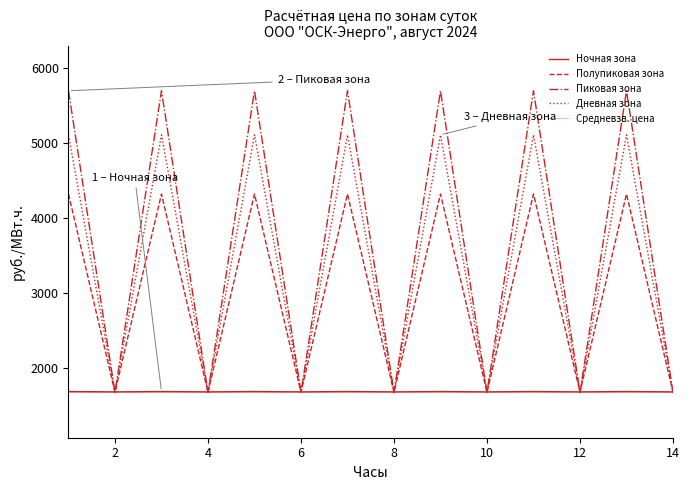

Reading left to right, what are all the values shown in this chart?

Ночная зона: 1691.2	1686.9	1691.2	1686.9	1691.2	1686.9	1691.2	1686.9	1691.2	1686.9	1691.2	1686.9	1691.2	1686.9
Полупиковая зона: 4320.8	1682.7	4320.8	1682.7	4320.8	1682.7	4320.8	1682.7	4320.8	1682.7	4320.8	1682.7	4320.8	1682.7
Пиковая зона: 5694.5	1678.9	5694.5	1678.9	5694.5	1678.9	5694.5	1678.9	5694.5	1678.9	5694.5	1678.9	5694.5	1678.9
Дневная зона: 5107.7	1680.5	5107.7	1680.5	5107.7	1680.5	5107.7	1680.5	5107.7	1680.5	5107.7	1680.5	5107.7	1680.5